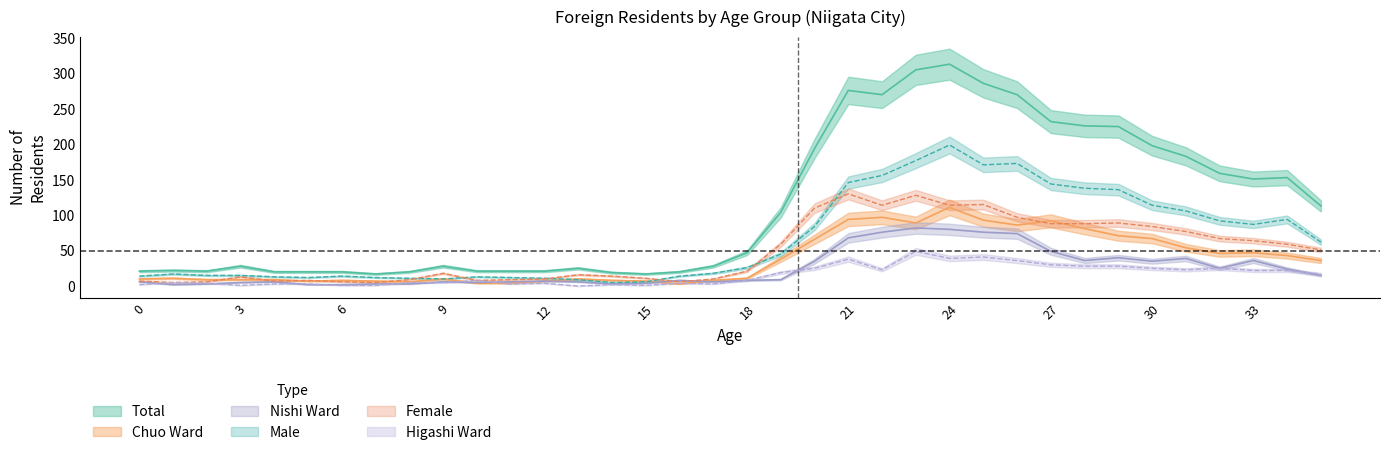

Reading right to left, extract all data points from this chart.

male_total: 62	94	87	92	106	114	136	138	144	173	171	199	177	156	146	84	45	26	18	14	6	5	9	11	12	13	10	11	12	14	12	13	15	15	17	14
female_total: 51	59	64	67	77	84	89	88	88	97	115	114	128	114	130	110	59	21	10	6	11	14	16	10	9	8	18	9	5	6	8	7	13	6	5	7
total: 113	153	151	159	183	198	225	226	232	270	286	313	305	270	276	194	104	47	28	20	17	19	25	21	21	21	28	20	17	20	20	20	28	21	22	21
chuo_total: 36	43	47	46	54	67	71	81	92	86	93	111	89	97	94	66	38	11	8	3	7	8	10	7	4	4	10	6	7	8	7	9	9	9	11	10
higashi_total: 17	22	22	25	23	25	28	28	30	36	41	39	49	23	38	25	19	8	3	4	1	2	0	4	3	8	5	5	1	1	3	3	1	4	5	2
nishi_total: 15	24	36	25	39	35	40	36	49	74	76	80	82	76	68	35	9	8	6	8	4	3	6	7	6	5	6	3	3	2	2	6	5	3	2	6